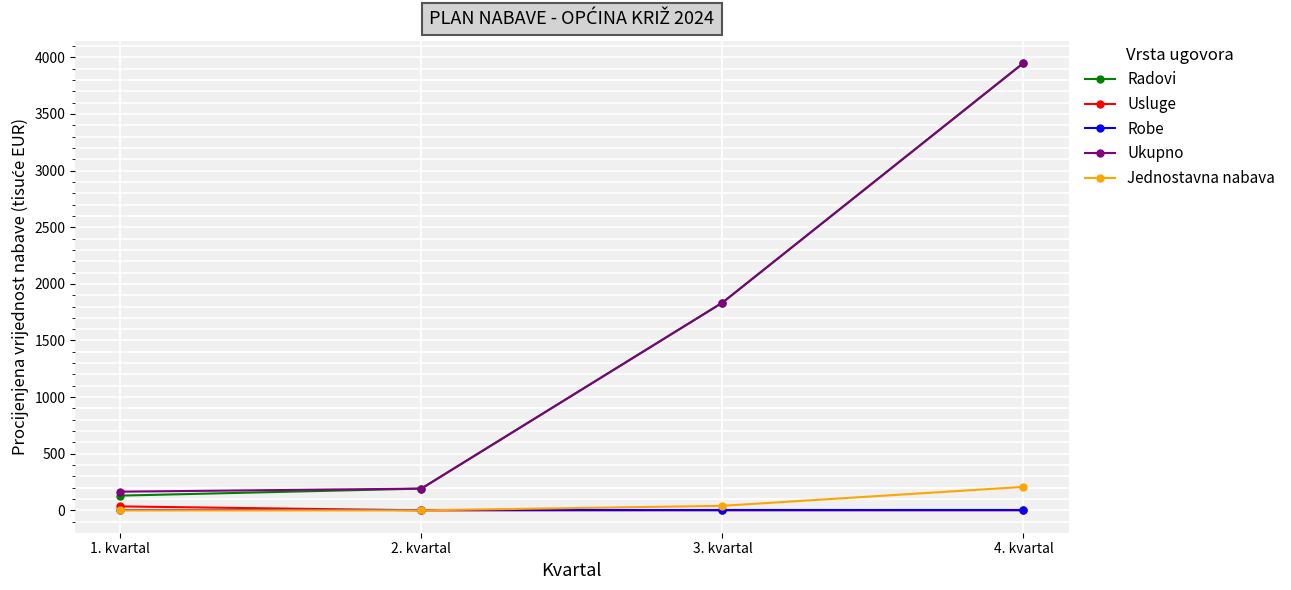

What is the greatest value displayed?

3950.0